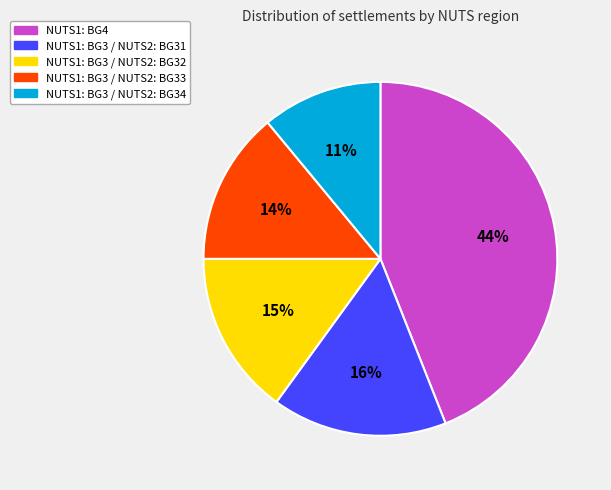

Is there a majority slice in this chart?

No